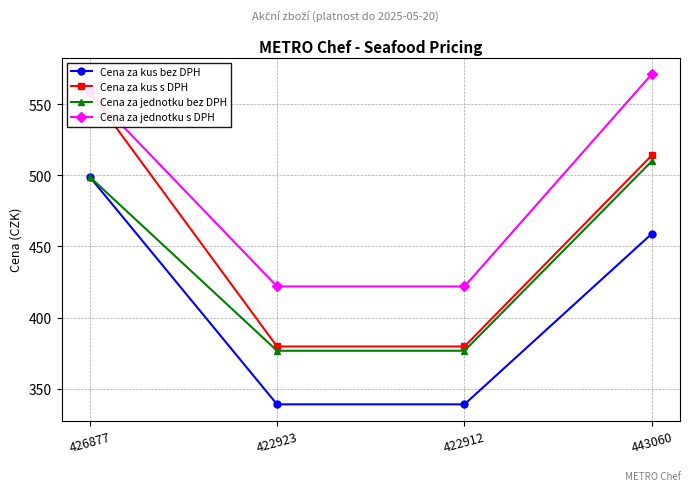

True or false: Cena za kus bez DPH and Cena za jednotku bez DPH intersect in this chart.

False